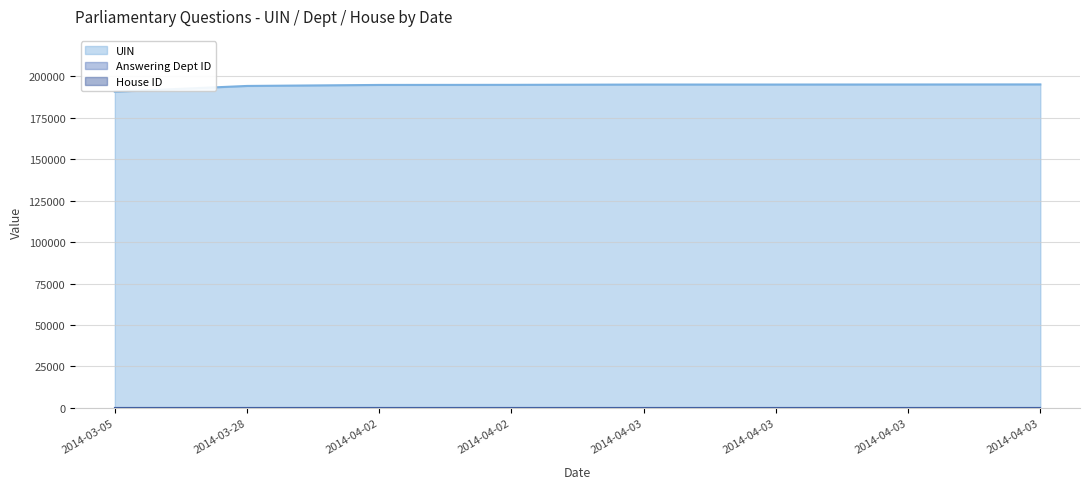

How many values in the UIN series are below 195134?

4